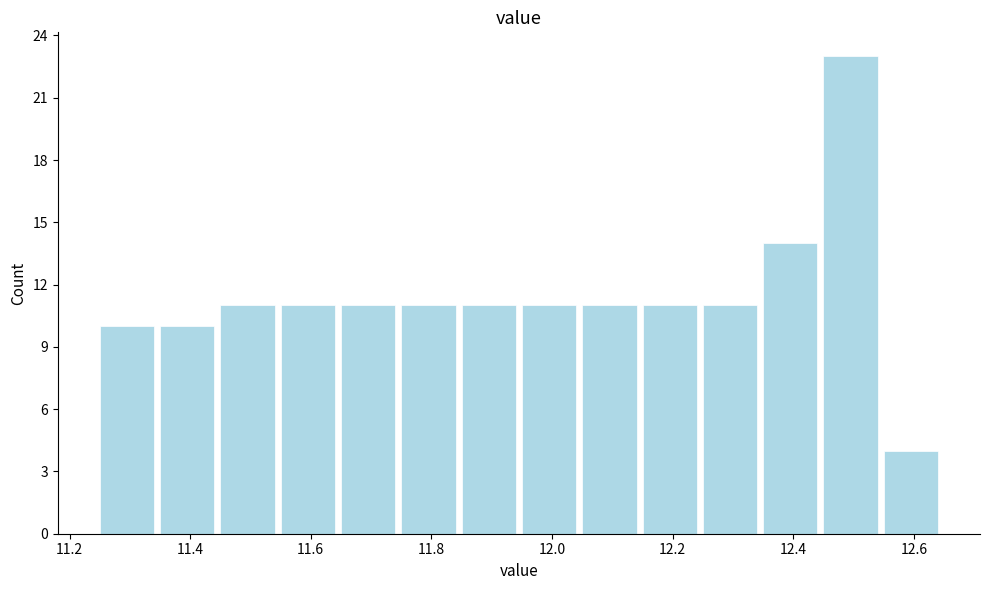

Over which range of the x-axis is the bar tallest?

12.45 to 12.55